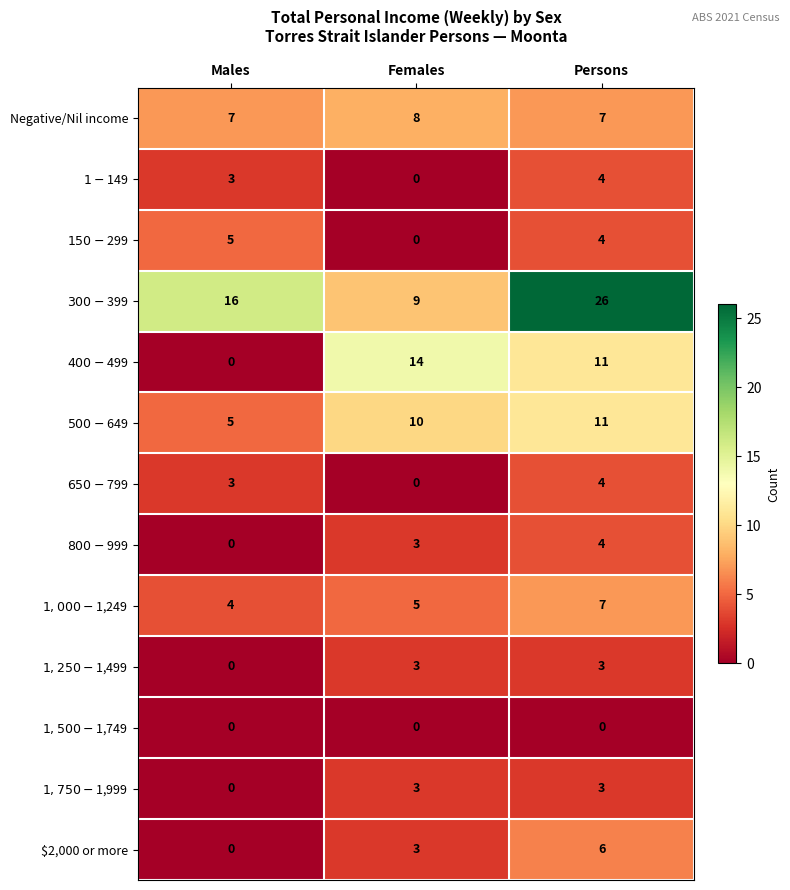

How many distinct data groups are displayed?

13